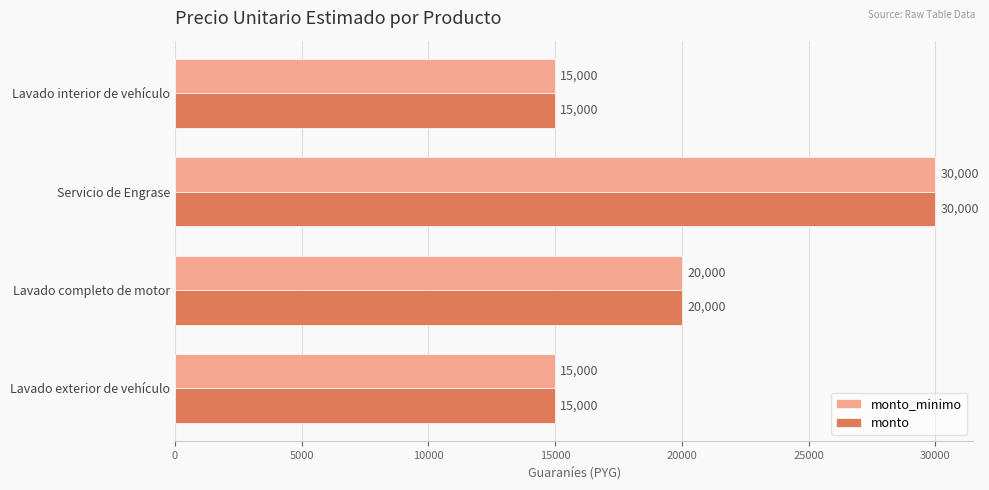

Is it true that monto equals 30000 at Servicio de Engrase?

True